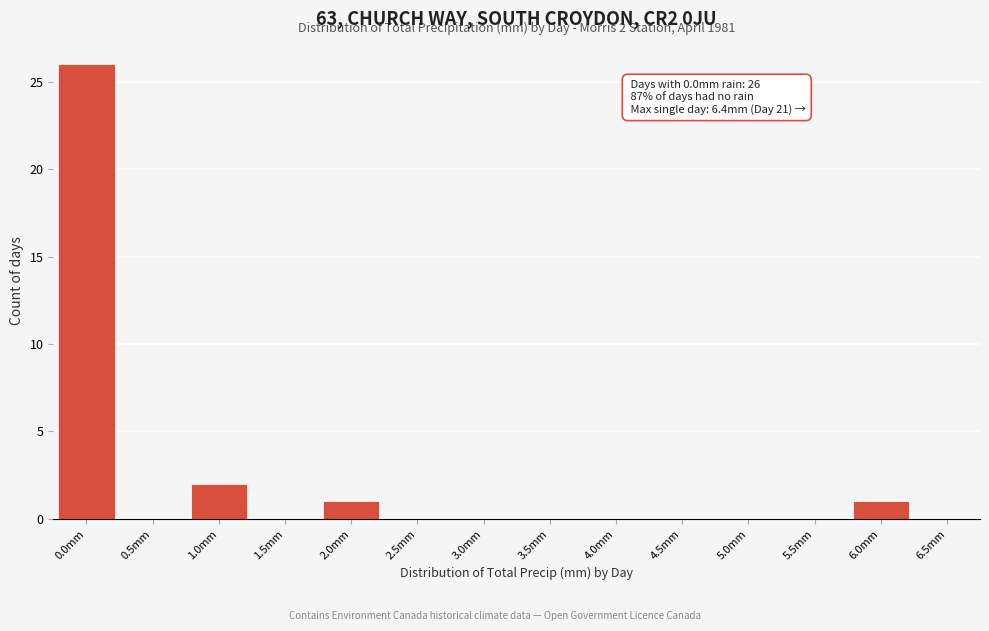

Reading left to right, transcribe all the data shown in this chart.

0.0mm=26	0.5mm=0	1.0mm=2	1.5mm=0	2.0mm=1	2.5mm=0	3.0mm=0	3.5mm=0	4.0mm=0	4.5mm=0	5.0mm=0	5.5mm=0	6.0mm=1	6.5mm=0